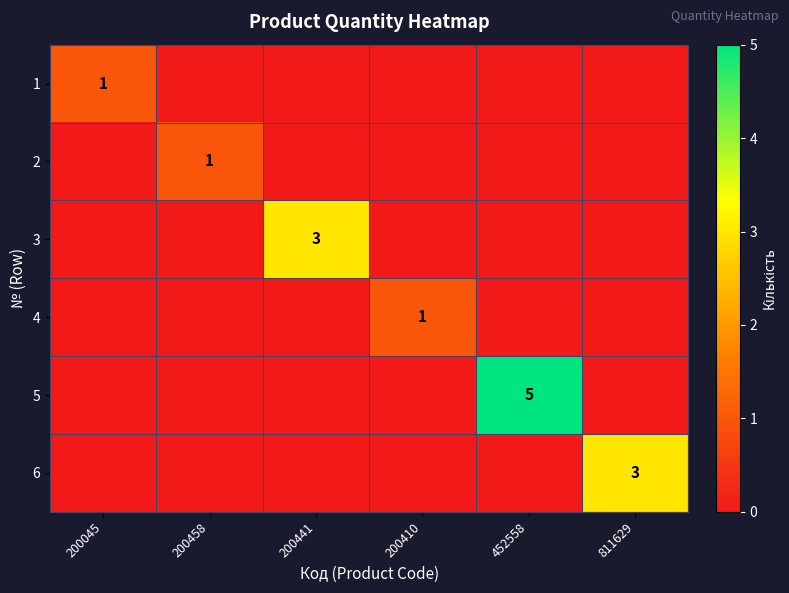

The value of 6 at 811629 is 3. True or false?

True